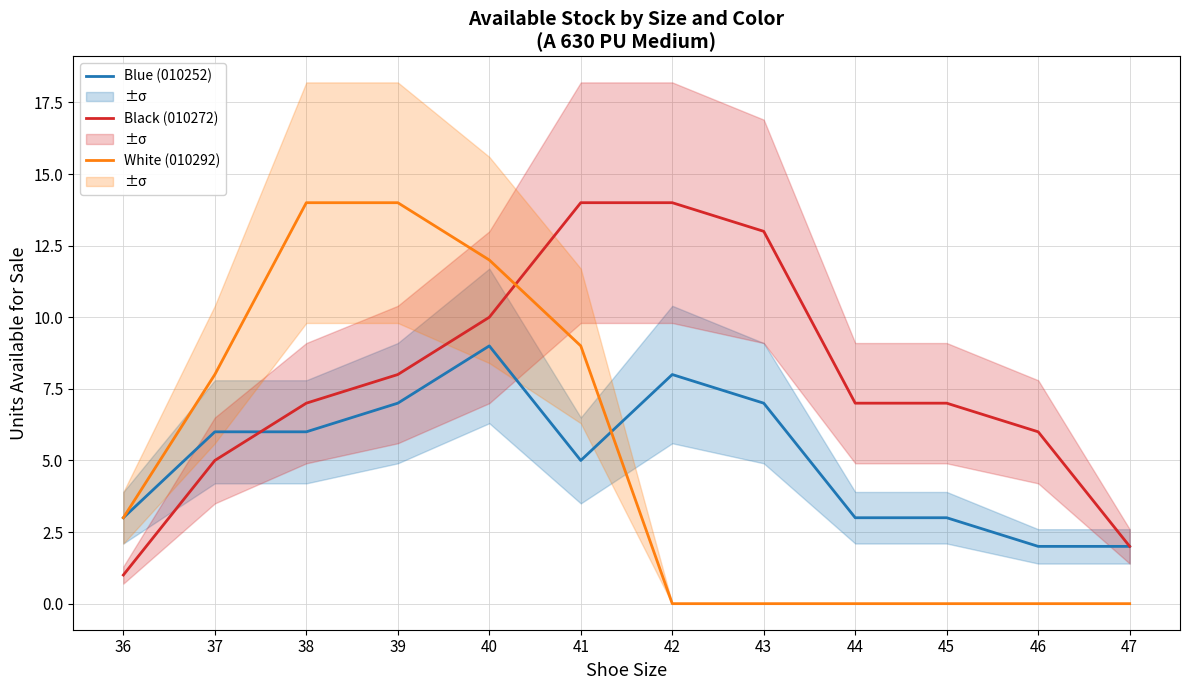

What is the highest value of the Black (010272) series?

14